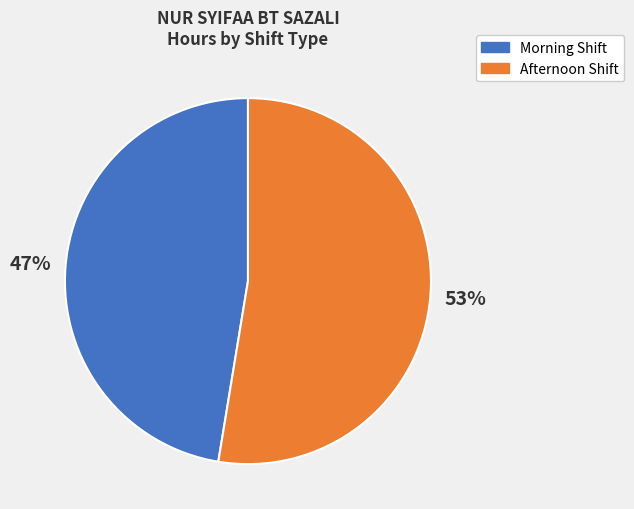

Is there a majority slice in this chart?

Yes